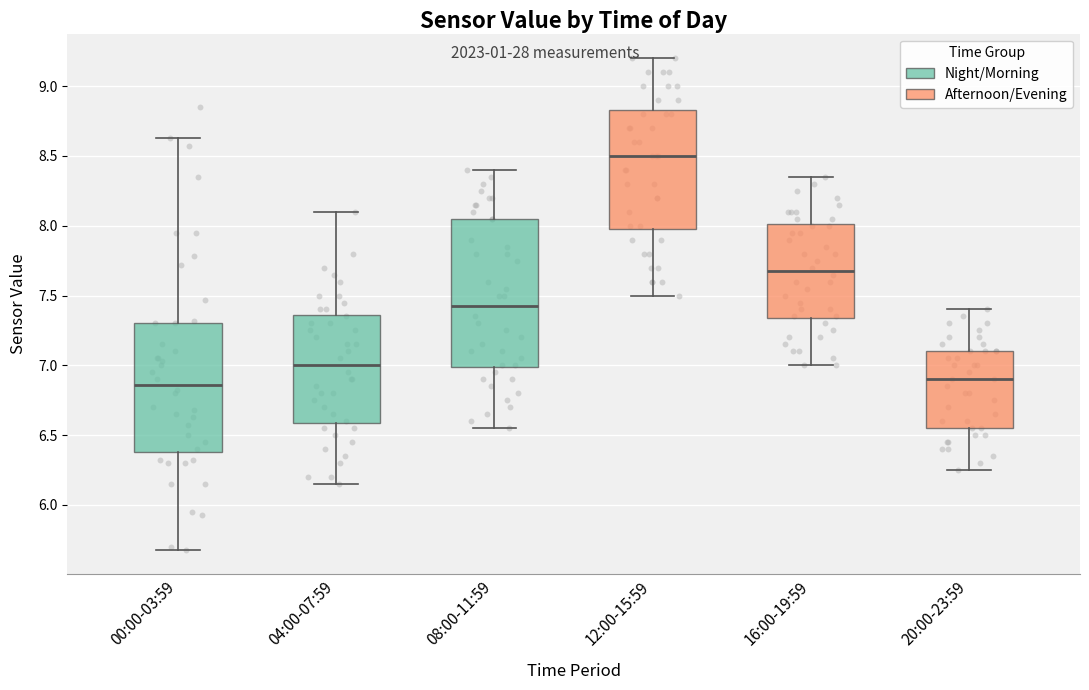

Reading left to right, transcribe this box plot: for each box, give where its median line is, the range the box spans, and where its two whiskers end, as read against the y-axis. The values are not printed on the chart, so give them approximately, as read against the axis.

00:00-03:59: median 6.85, box 6.40 to 7.30, whiskers 5.70 to 8.65
04:00-07:59: median 7.00, box 6.60 to 7.35, whiskers 6.15 to 8.10
08:00-11:59: median 7.45, box 7.00 to 8.05, whiskers 6.55 to 8.40
12:00-15:59: median 8.50, box 8.00 to 8.85, whiskers 7.50 to 9.20
16:00-19:59: median 7.70, box 7.35 to 8.00, whiskers 7.00 to 8.35
20:00-23:59: median 6.90, box 6.55 to 7.10, whiskers 6.25 to 7.40